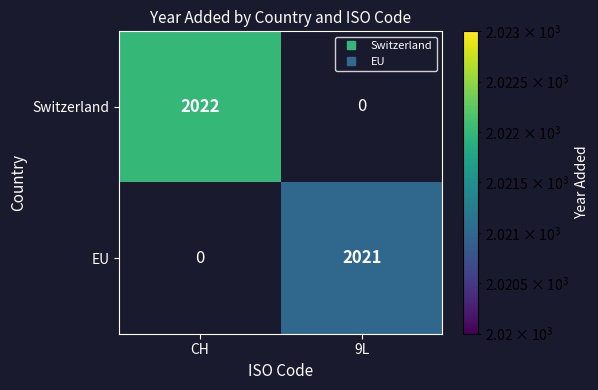

List the labels in order of Switzerland value, largest first.

CH, 9L